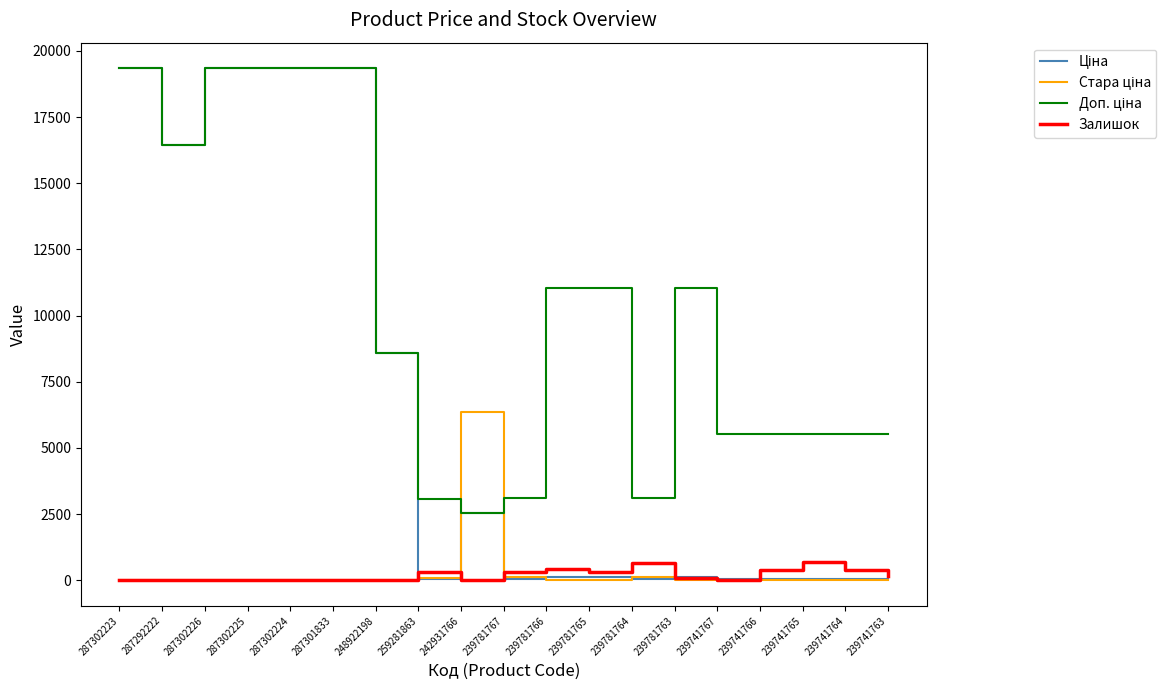

What is the maximum value shown in the chart?

19343.1